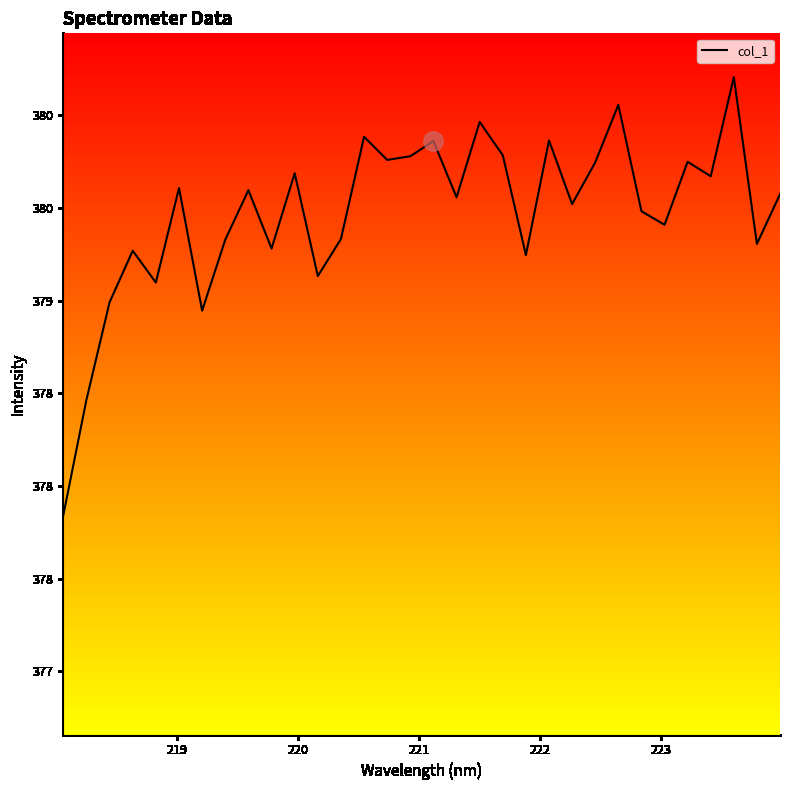

What is the difference between the maximum and minimum values?

2.4